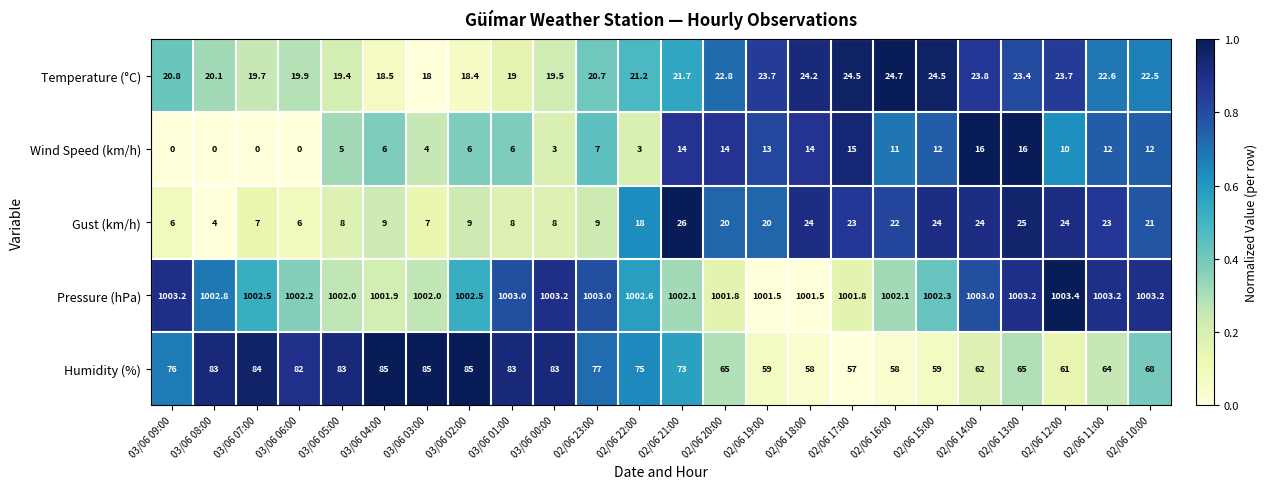

At 02/06 16:00, list the series in order from smallest to largest.

Wind Speed (km/h), Gust (km/h), Temperature (°C), Humidity (%), Pressure (hPa)